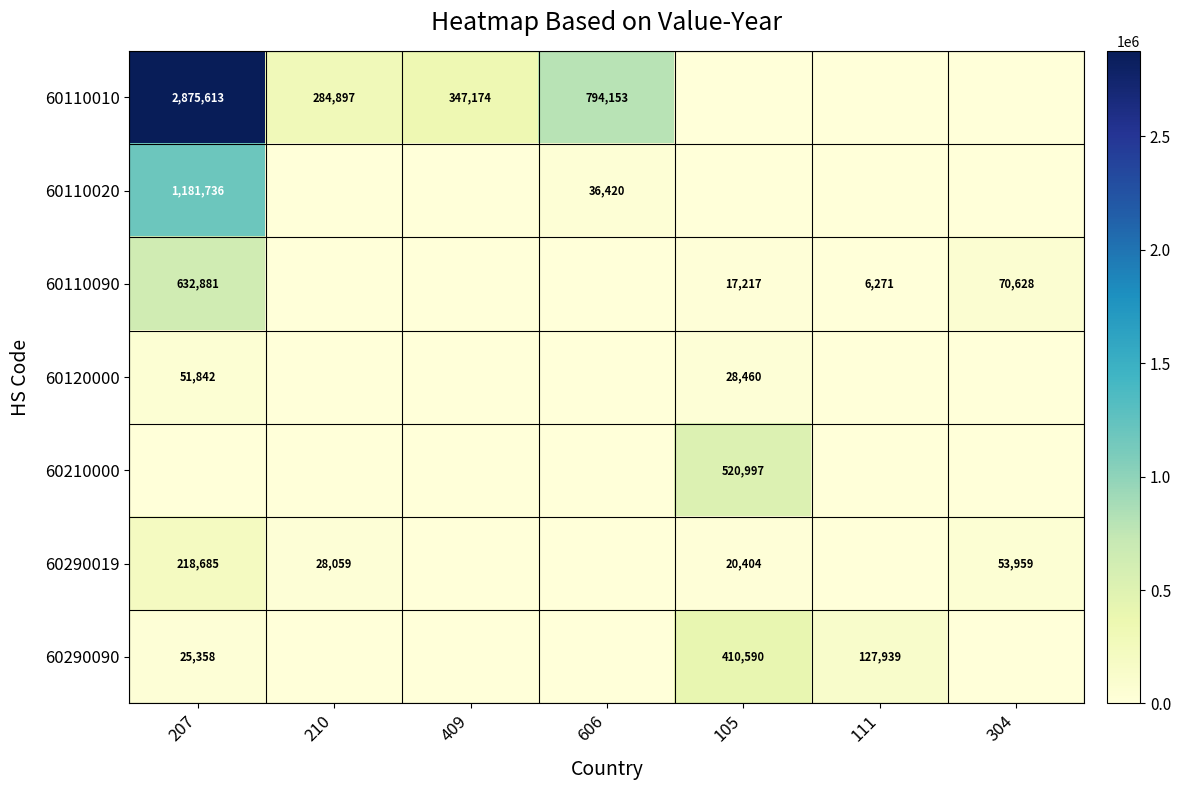

The 60110010 series shows 347174 at 409. True or false?

True